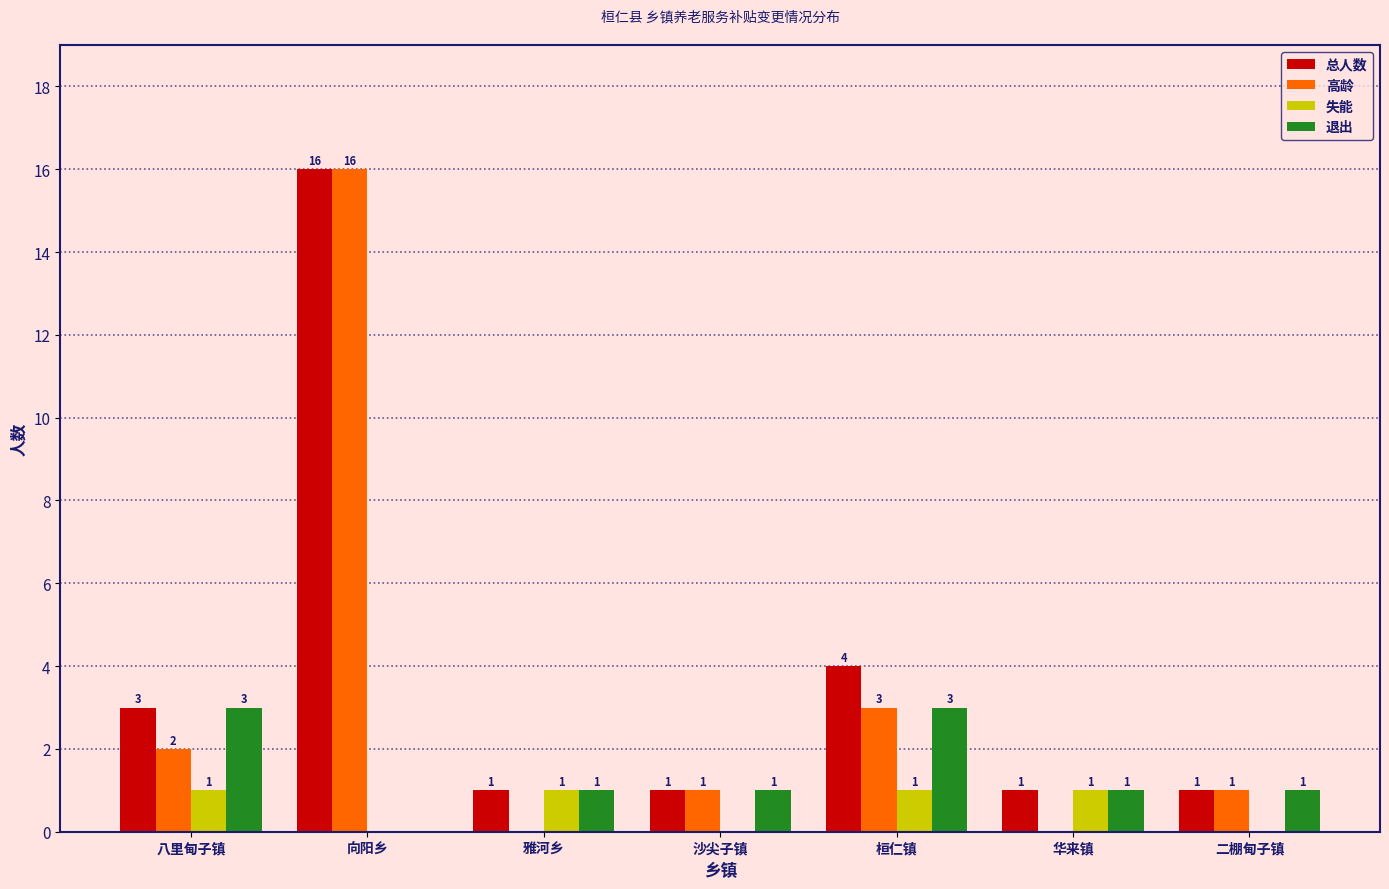

Reading left to right, what are all the values shown in this chart?

总人数: 八里甸子镇=3	向阳乡=16	雅河乡=1	沙尖子镇=1	桓仁镇=4	华来镇=1	二棚甸子镇=1
高龄: 八里甸子镇=2	向阳乡=16	雅河乡=0	沙尖子镇=1	桓仁镇=3	华来镇=0	二棚甸子镇=1
失能: 八里甸子镇=1	向阳乡=0	雅河乡=1	沙尖子镇=0	桓仁镇=1	华来镇=1	二棚甸子镇=0
退出: 八里甸子镇=3	向阳乡=0	雅河乡=1	沙尖子镇=1	桓仁镇=3	华来镇=1	二棚甸子镇=1